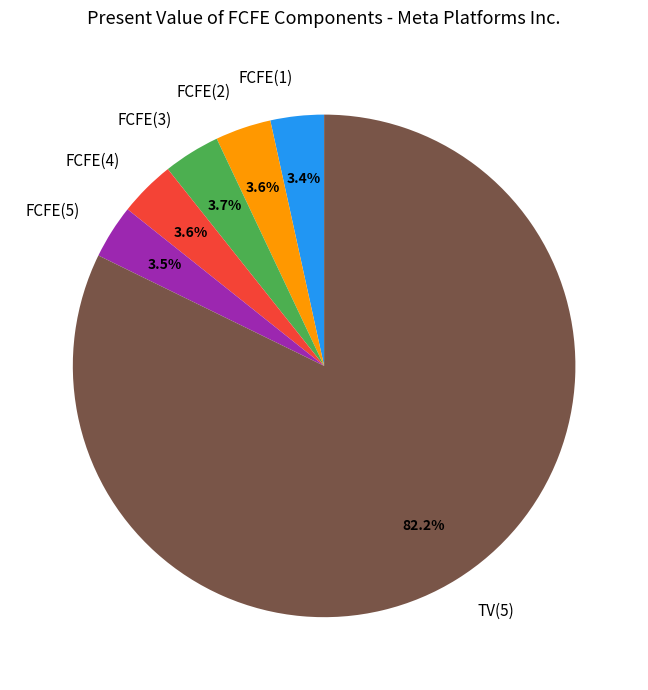

How many segments does this pie chart have?

6